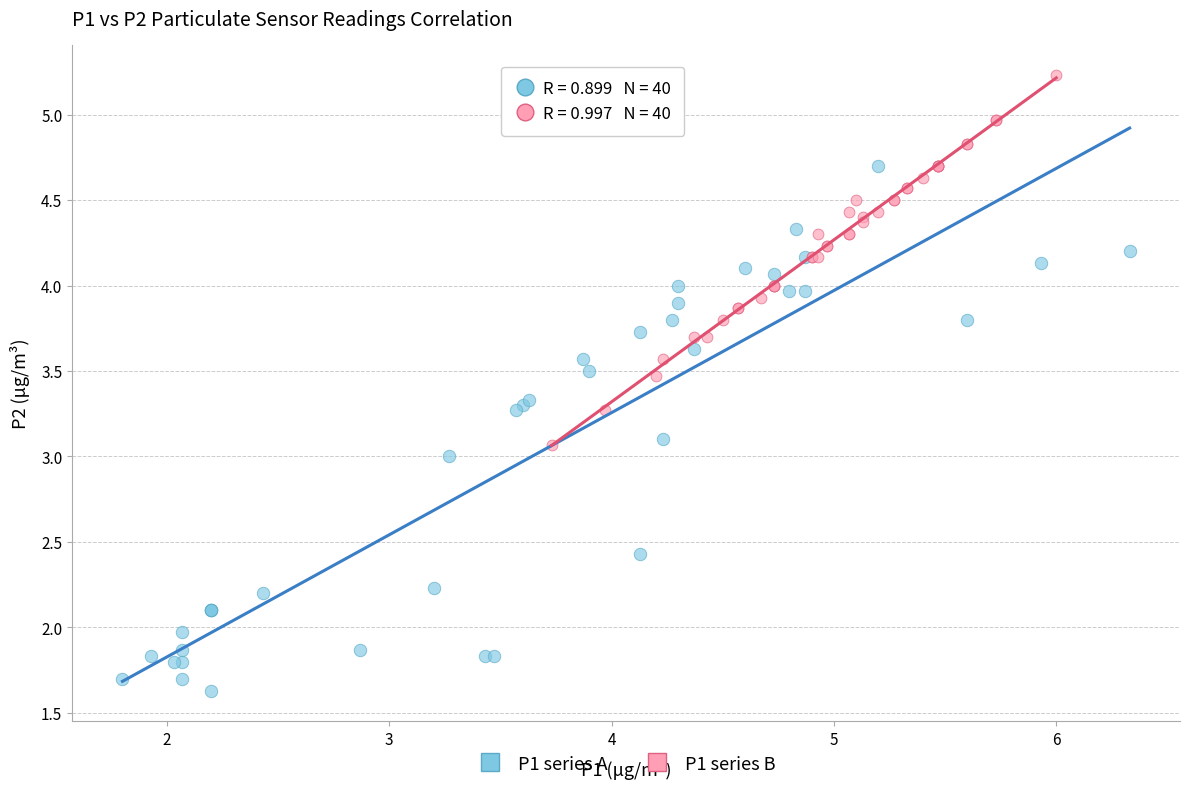

Which series contains the highest Y value?

P1 series B